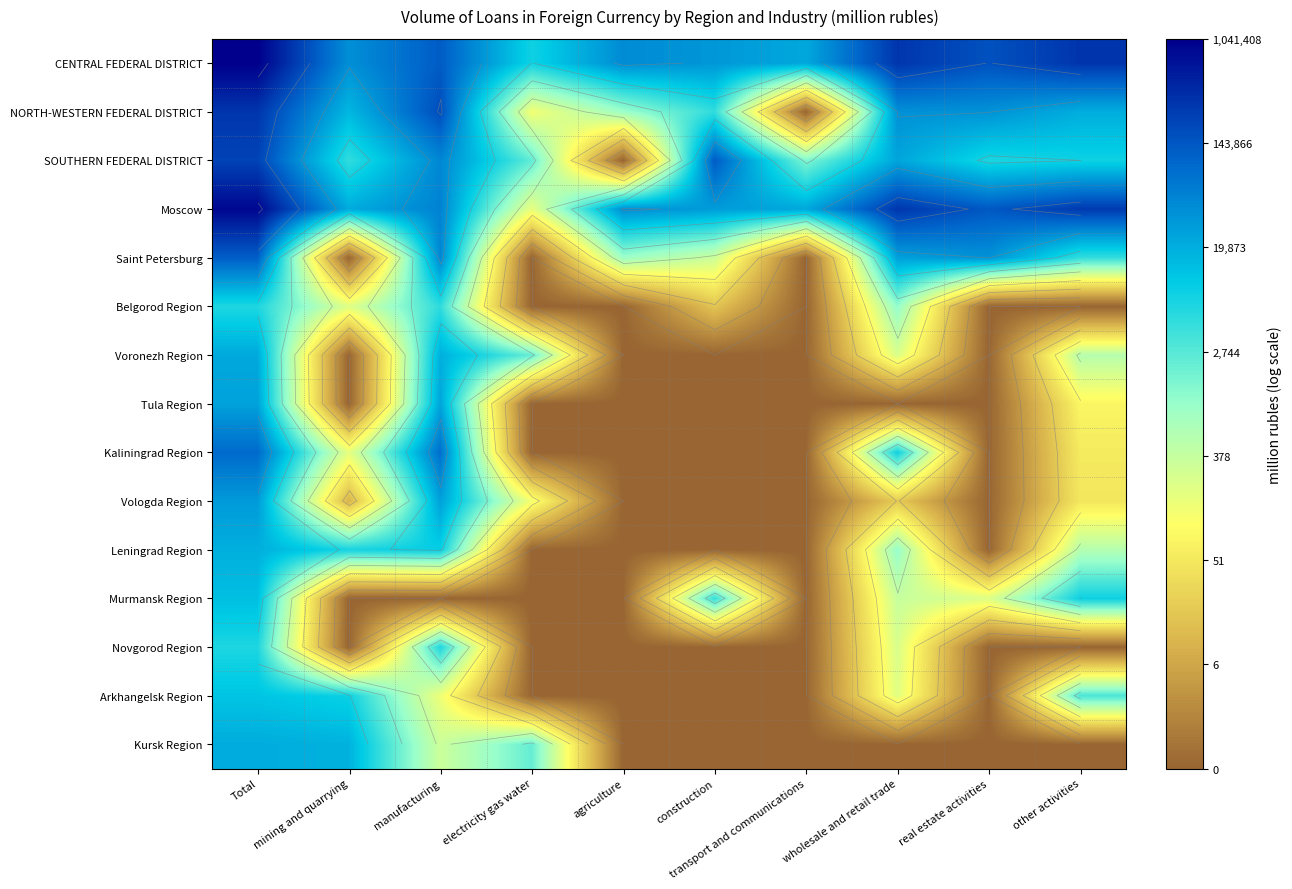

The Tula Region series shows 5.0 at electricity gas water. True or false?

False